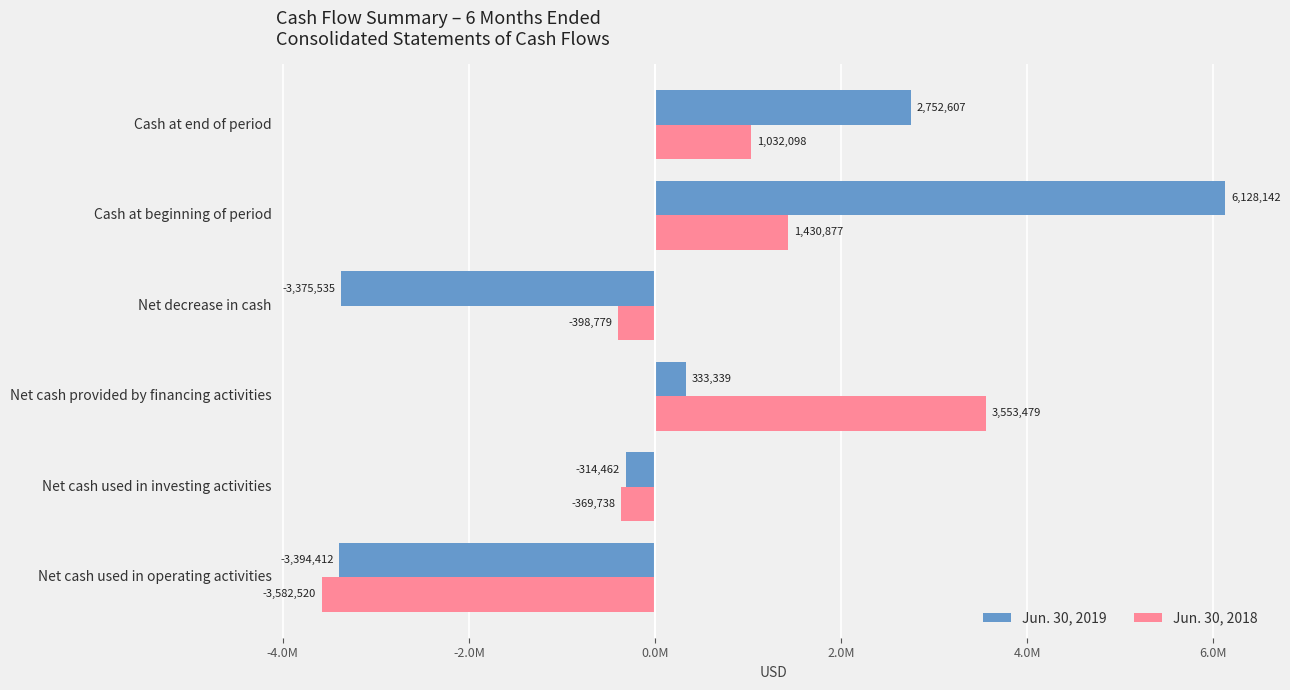

What are all the series names shown in the legend?

Jun. 30, 2019, Jun. 30, 2018